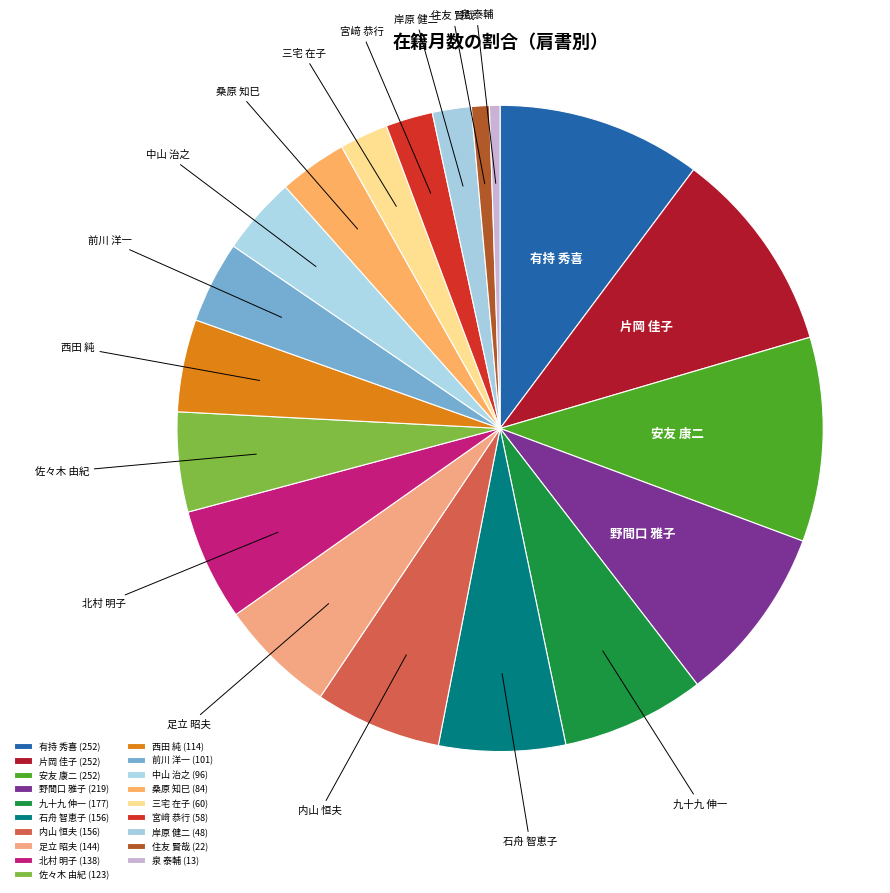

Which has a higher value, 桑原 知巳 or 石舟 智恵子?

石舟 智恵子